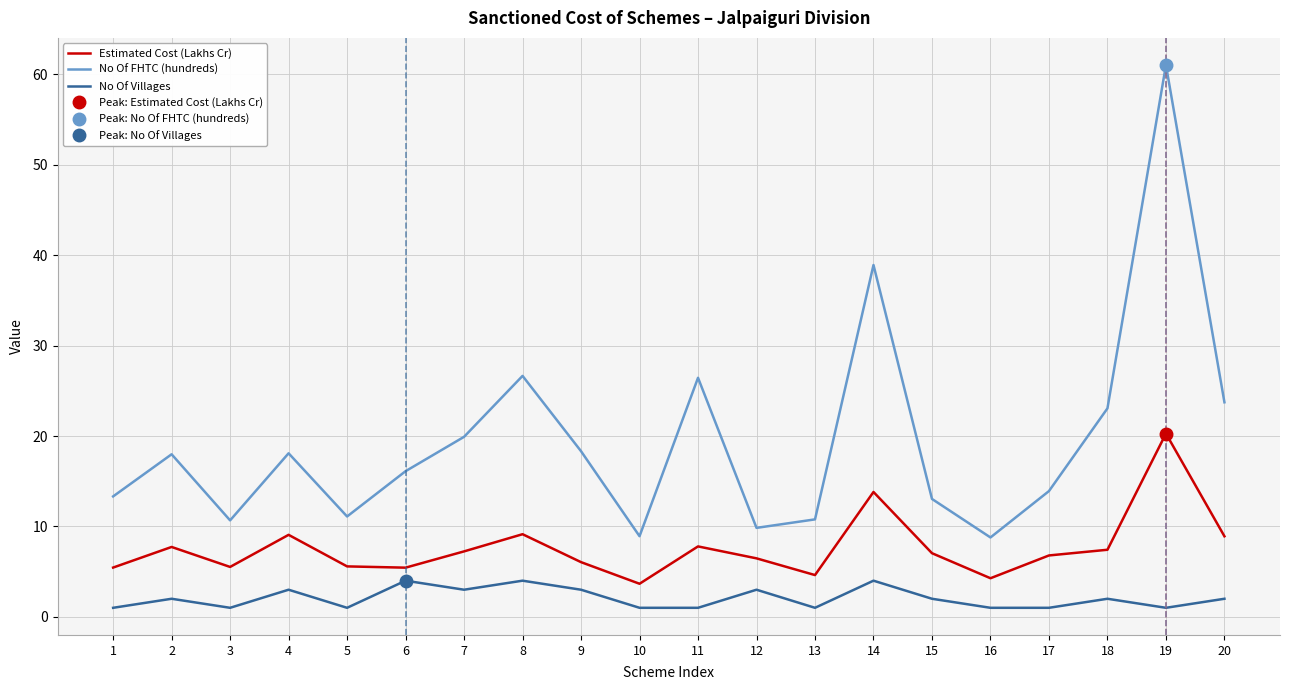

How many values in the No Of Villages series are below 2?

9